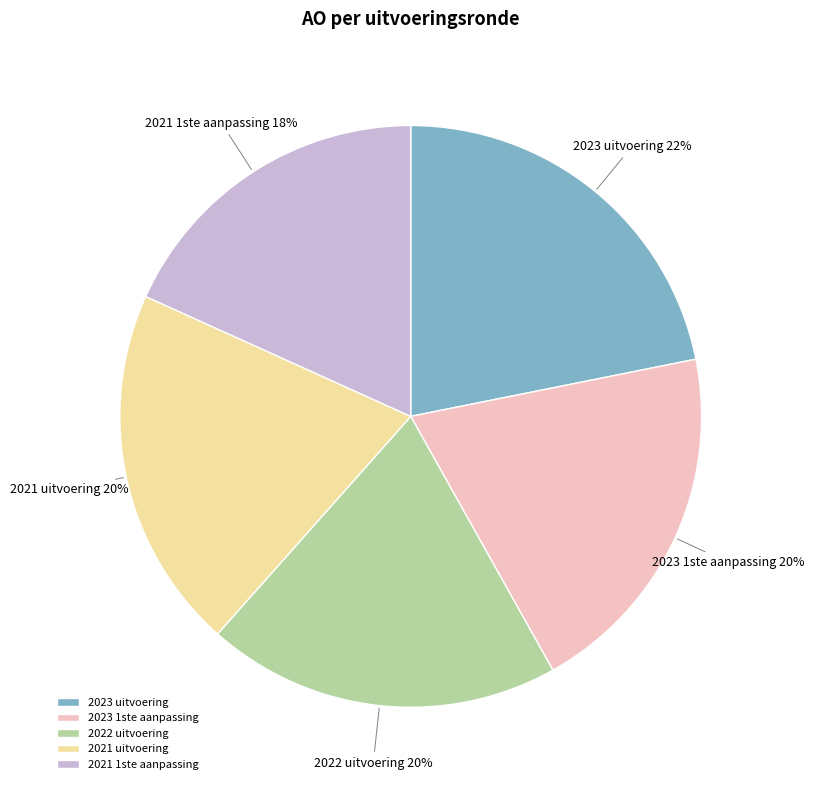

To the nearest percent, what is the difference between the largest and smallest slice percentages?

4%